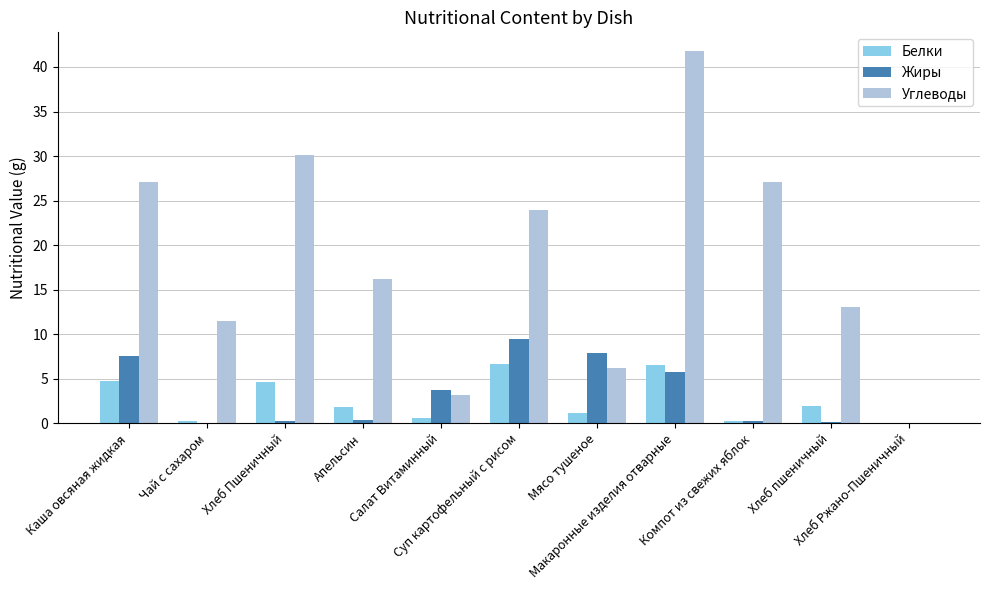

Which series has the largest total across all categories?

Углеводы